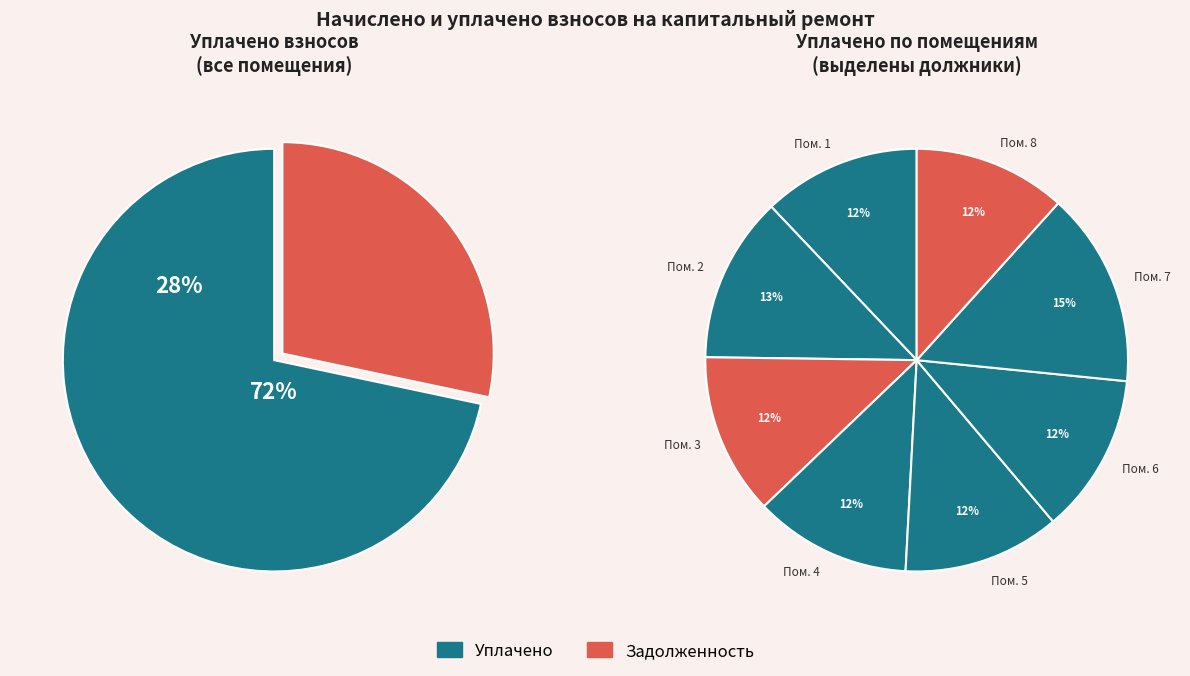

To the nearest percent, what is the average slice percentage?

13%